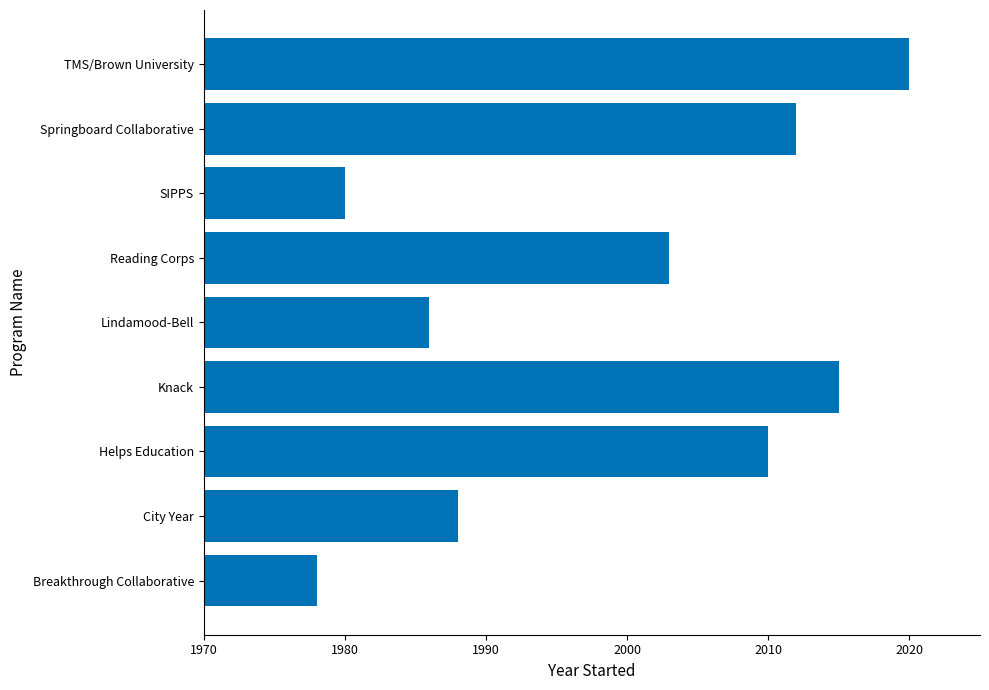

What is the average value?

1999